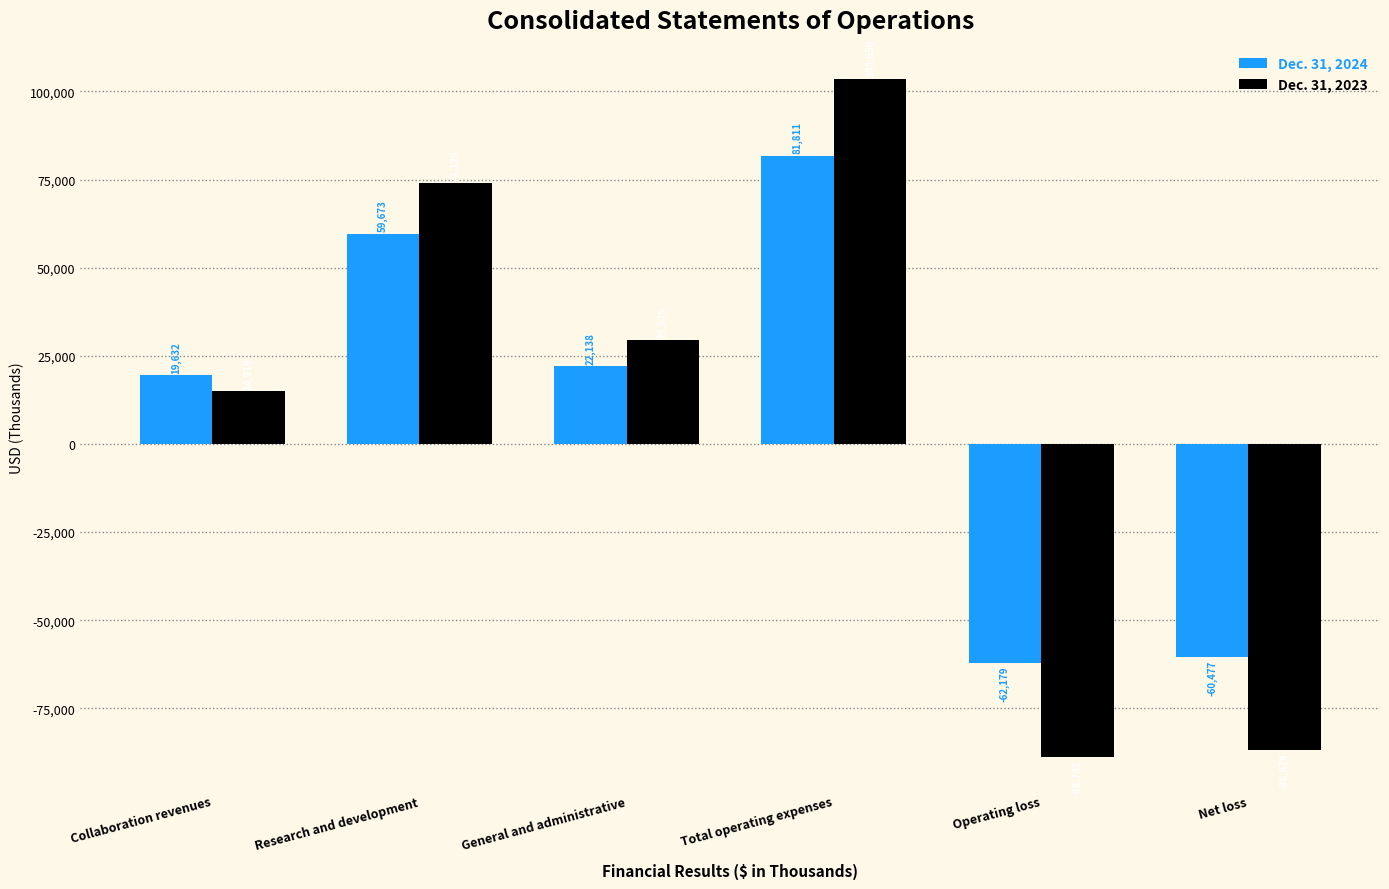

At which category is the sum across all series the highest?

Total operating expenses